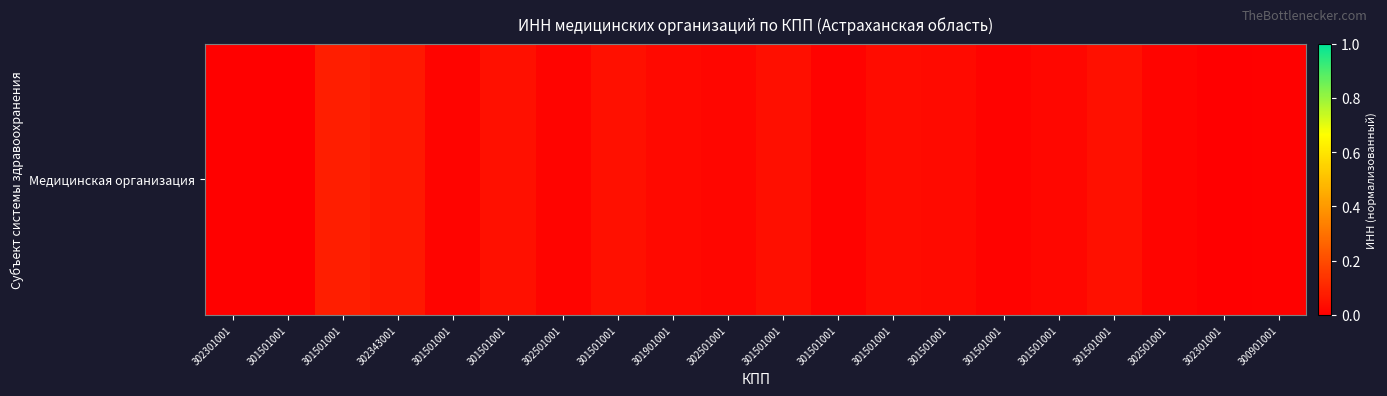

Reading right to left, extract all data points from this chart.

0.0	0.0	0.0	0.0	0.0	0.0	0.0	0.0	0.0	0.0	0.0	0.0	0.0	0.0	0.0	0.0	0.1	0.1	0.0	0.0